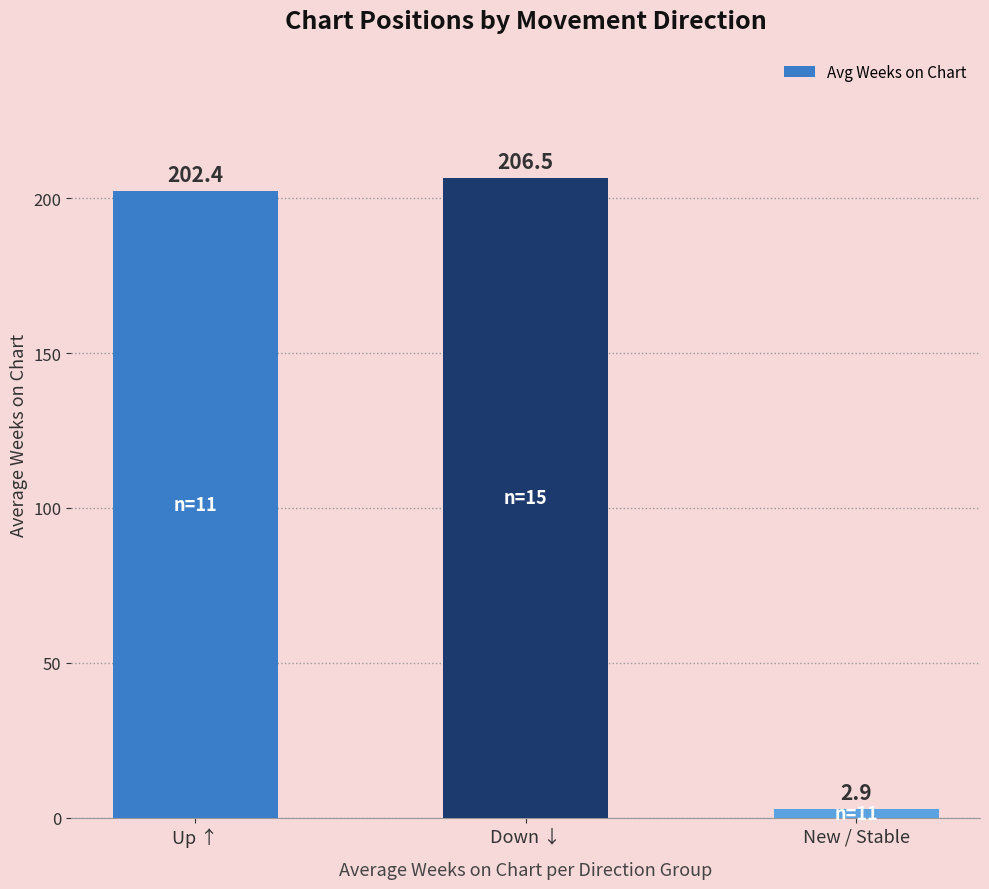

How many bars are there in total?

3